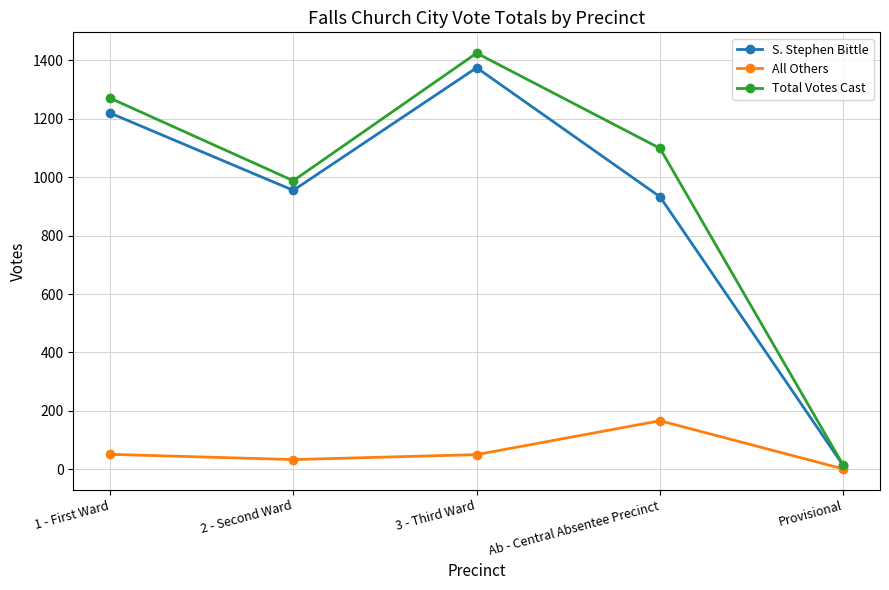

List the series in order of their peak value, highest first.

Total Votes Cast, S. Stephen Bittle, All Others